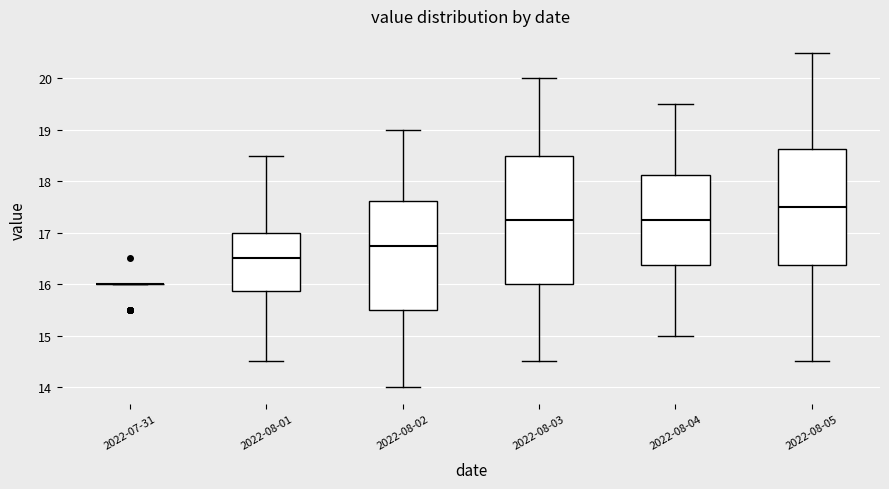

Comparing the boxes themselves (not the whiskers), which one is the tallest?

2022-08-03